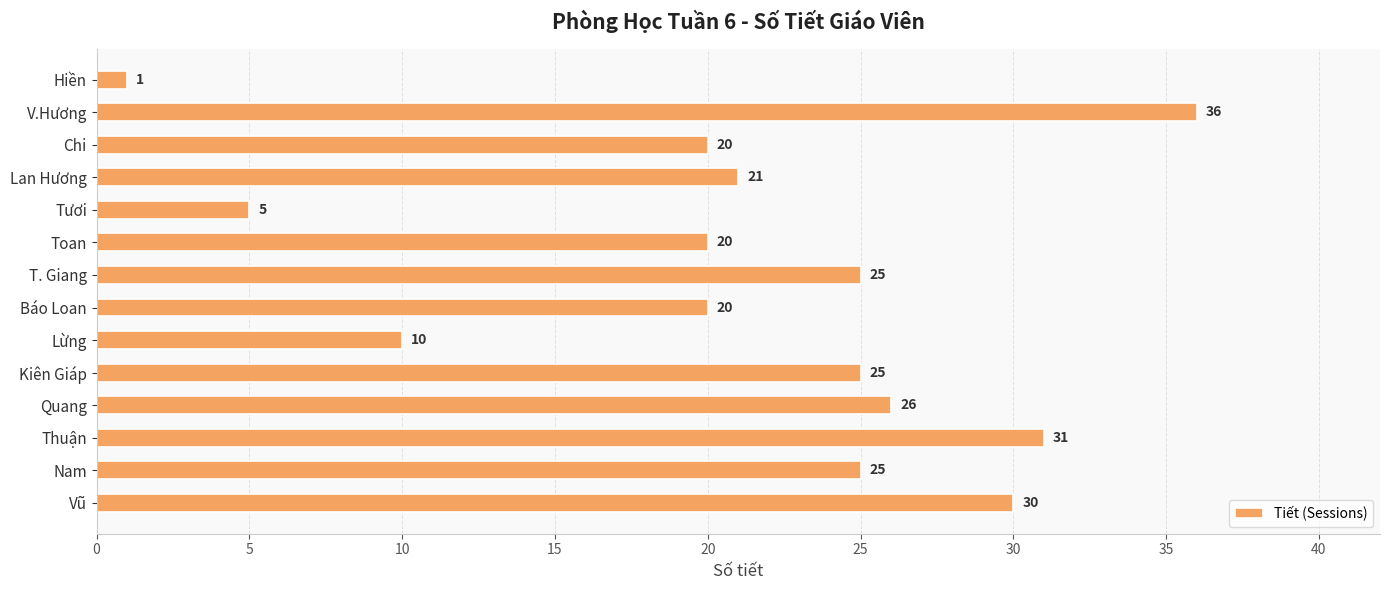

What is the ratio of the value at Kiên Giáp to the value at T. Giang?

1.0